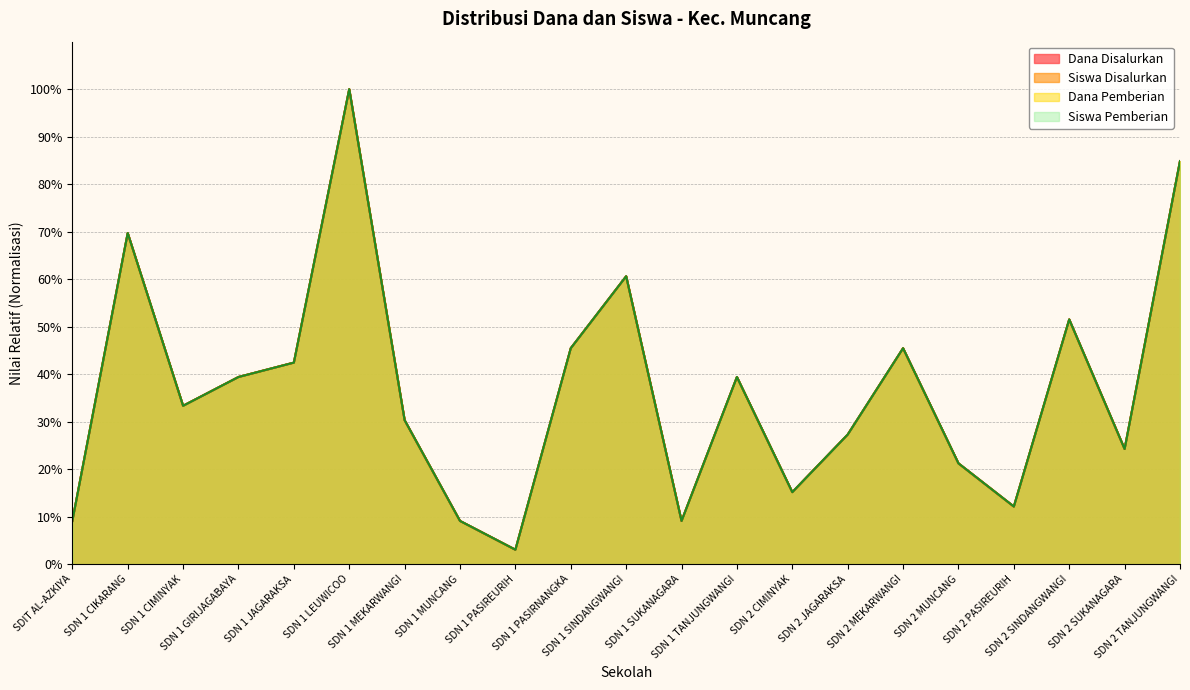

What position from the left is SDN 2 JAGARAKSA?

15